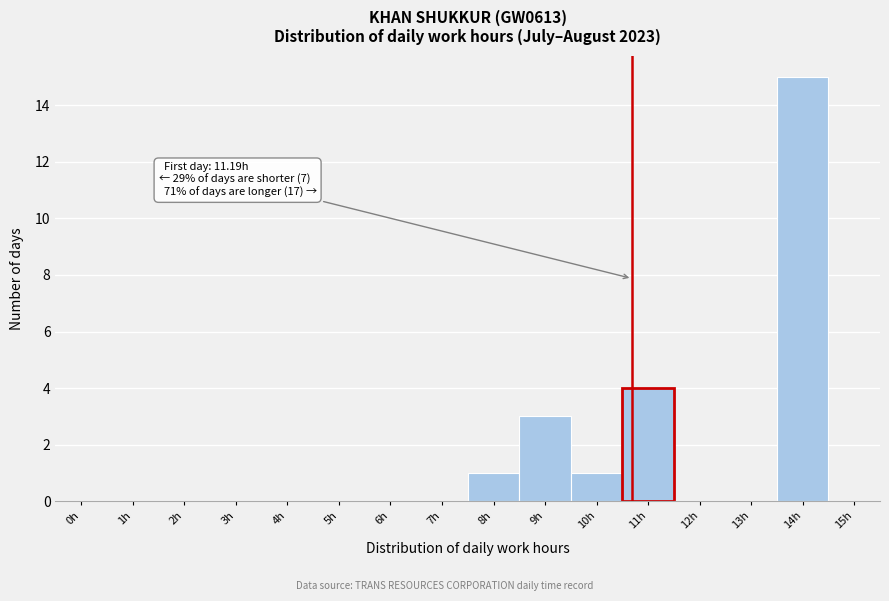

Reading left to right, transcribe all the data shown in this chart.

0h=0	1h=0	2h=0	3h=0	4h=0	5h=0	6h=0	7h=0	8h=1	9h=3	10h=1	11h=4	12h=0	13h=0	14h=15	15h=0